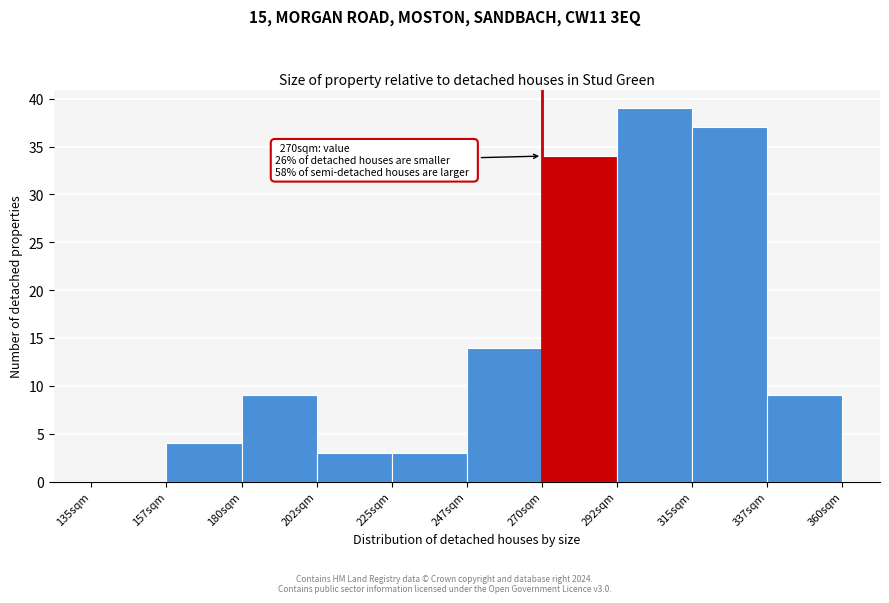

Over which range of the x-axis is the bar tallest?

292.5 to 315.0